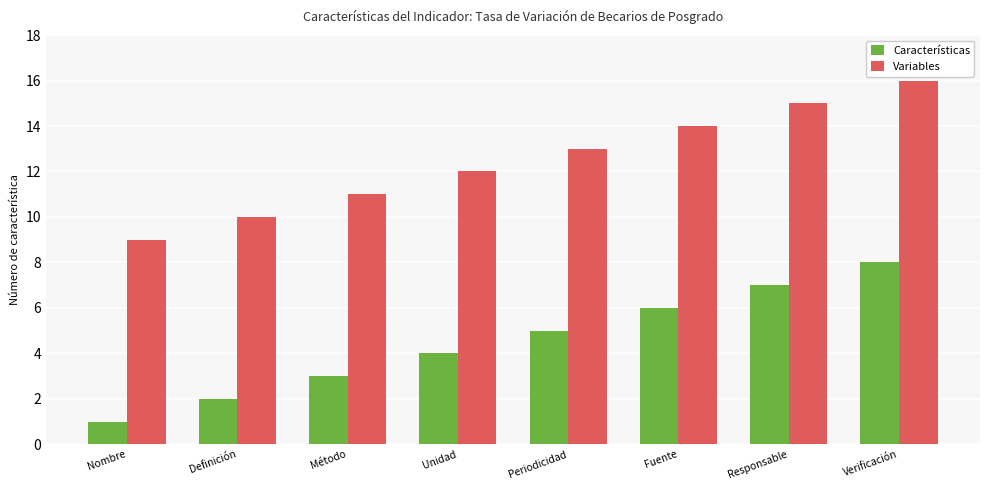

Reading left to right, extract all data points from this chart.

Características: Nombre=1	Definición=2	Método=3	Unidad=4	Periodicidad=5	Fuente=6	Responsable=7	Verificación=8
Variables: Nombre=9	Definición=10	Método=11	Unidad=12	Periodicidad=13	Fuente=14	Responsable=15	Verificación=16